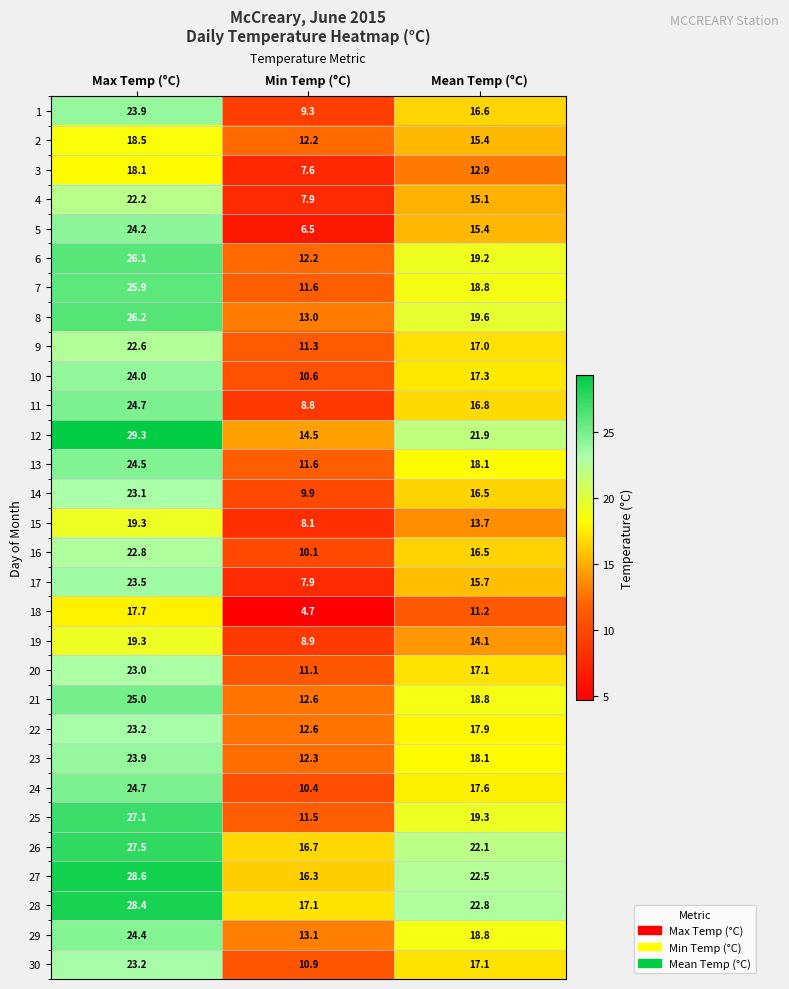

At which category is the sum across all series the highest?

Max Temp (°C)